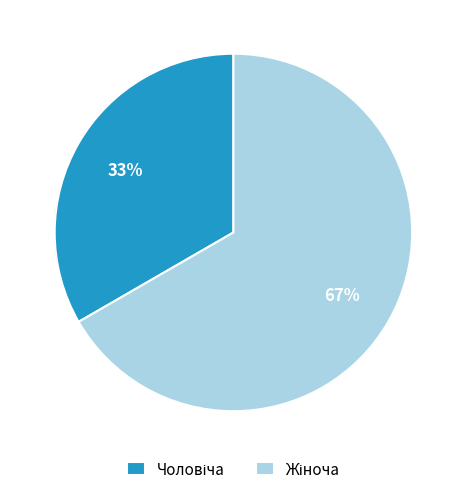

Is there any slice that represents more than half of the pie?

Yes